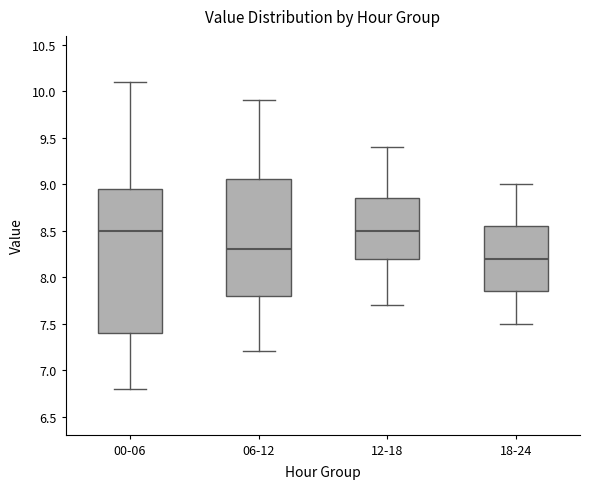

Where does the median line of the box for 18-24 sit on the y-axis? The values are not printed on the chart, so give them approximately, as read against the axis.

8.20